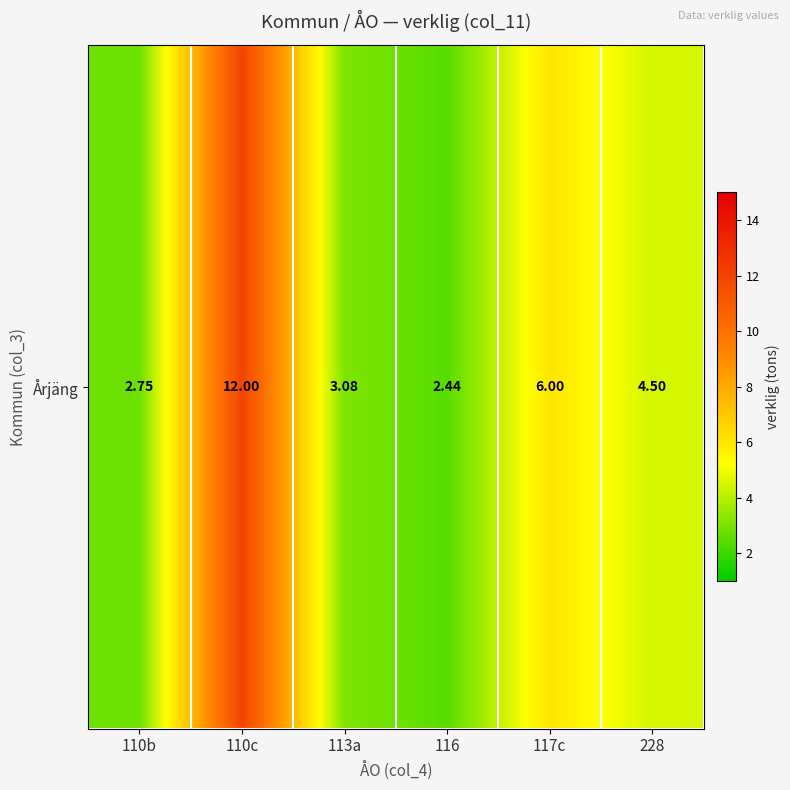

At which label is the value closest to 7?

117c